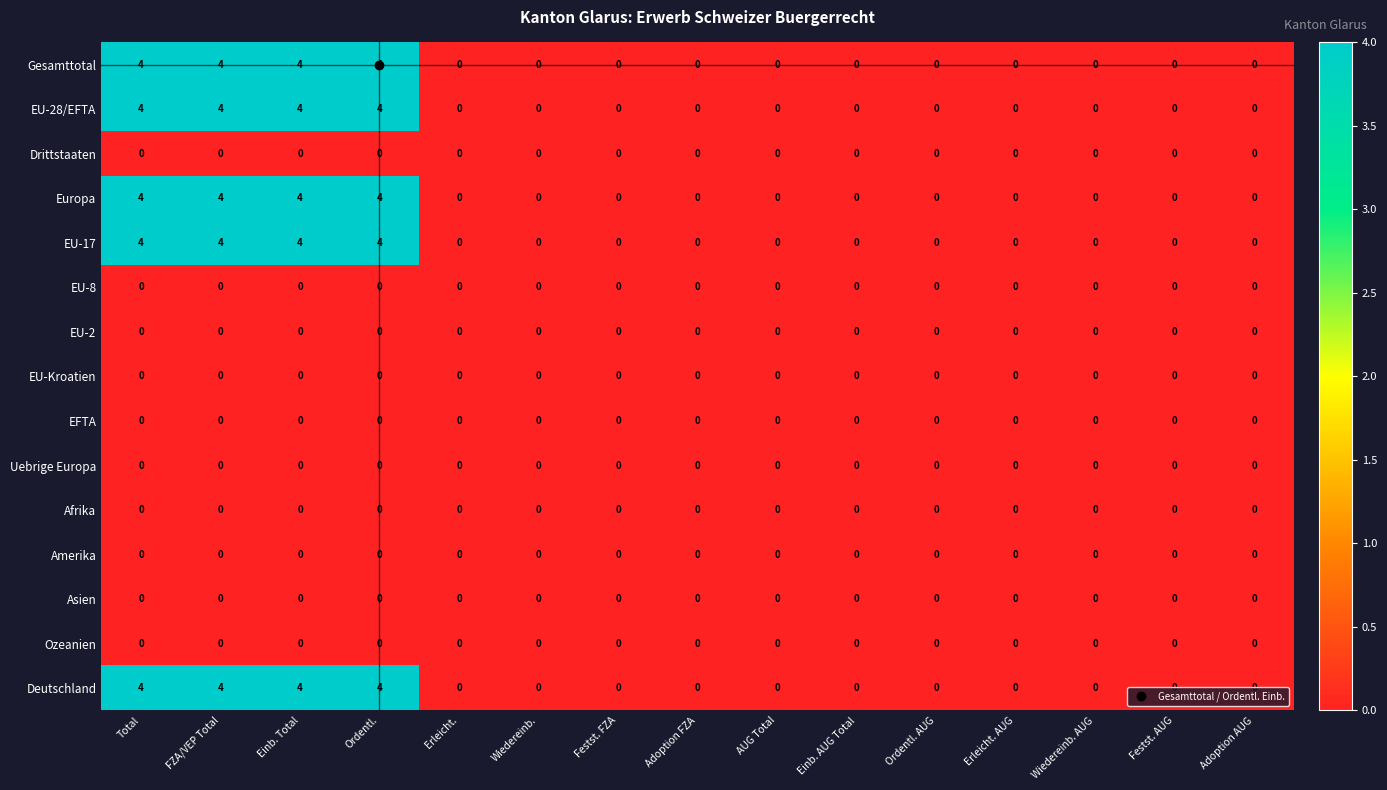

At how many categories does at least one series exceed 2?

4